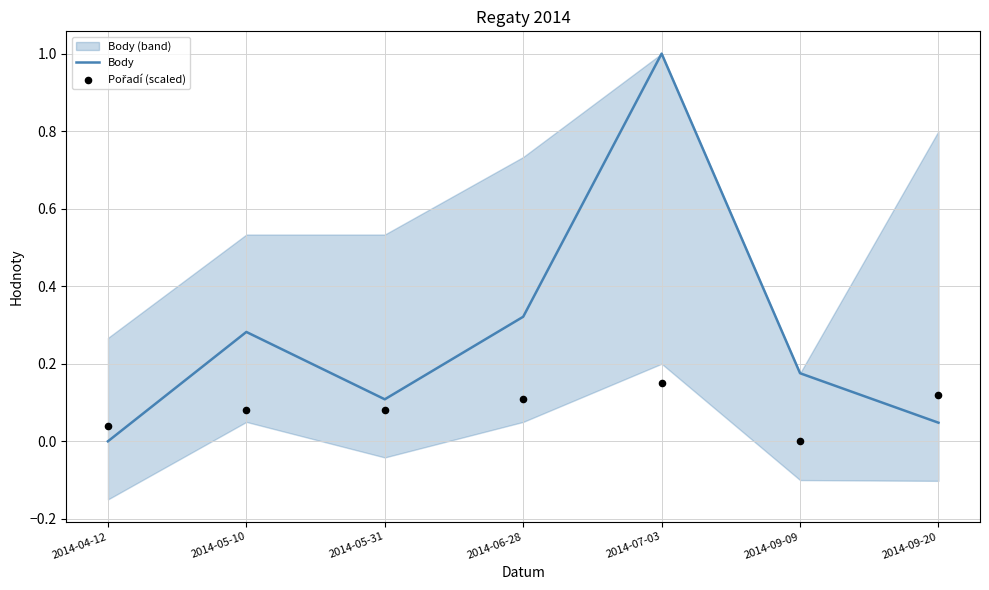

What are all the series names shown in the legend?

Body, Pořadí (scaled)